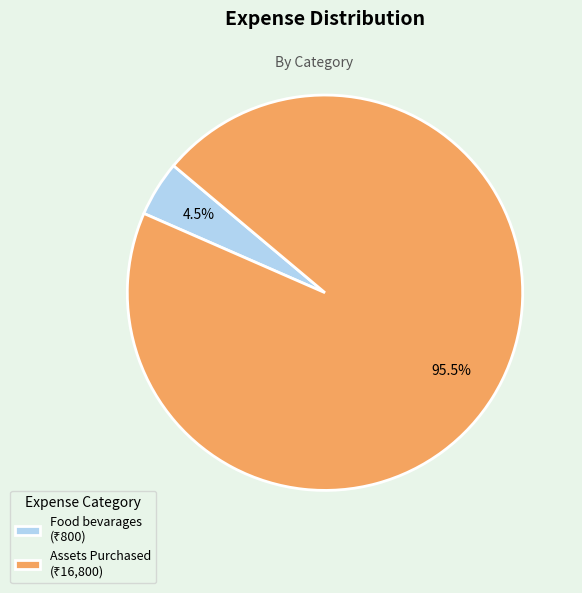

Is there any slice that represents more than half of the pie?

Yes